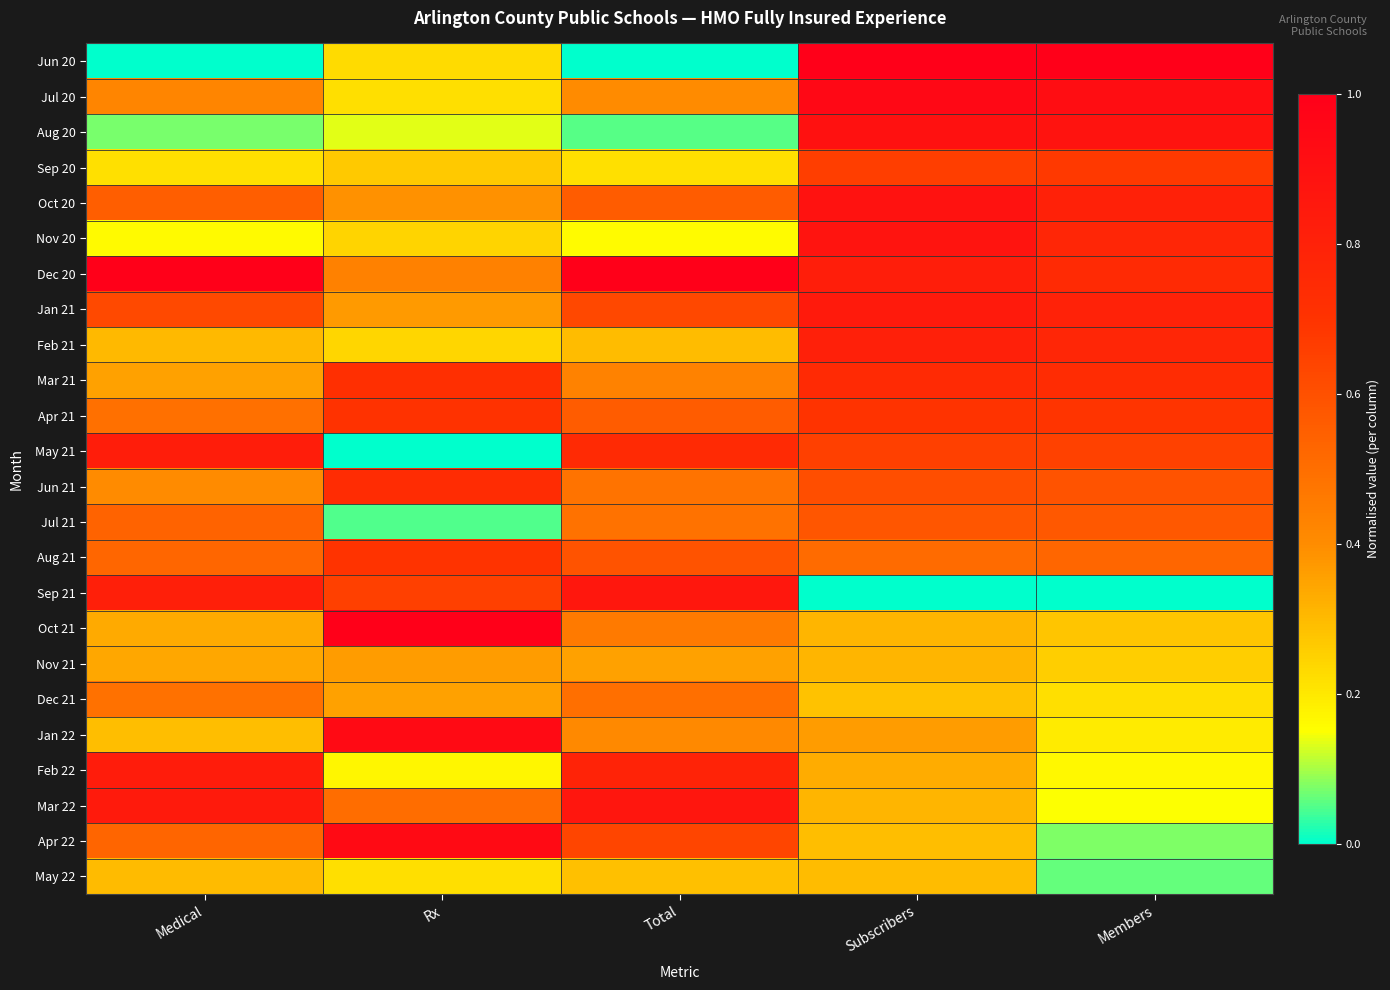

Which series has the widest spread of values?

Jun 20